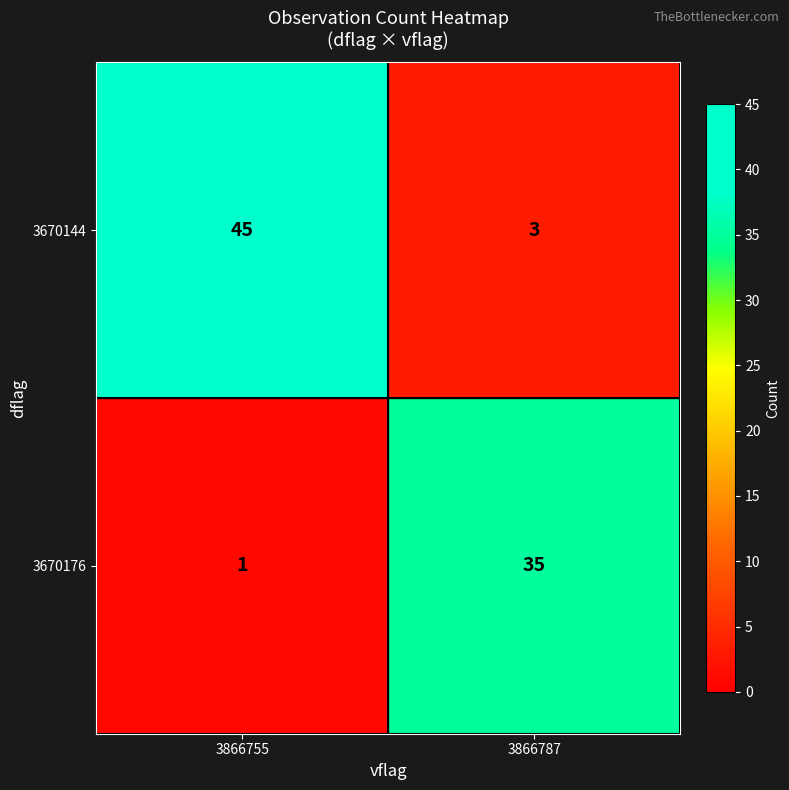

Reading left to right, extract all data points from this chart.

3670144: 3866755=45	3866787=3
3670176: 3866755=1	3866787=35